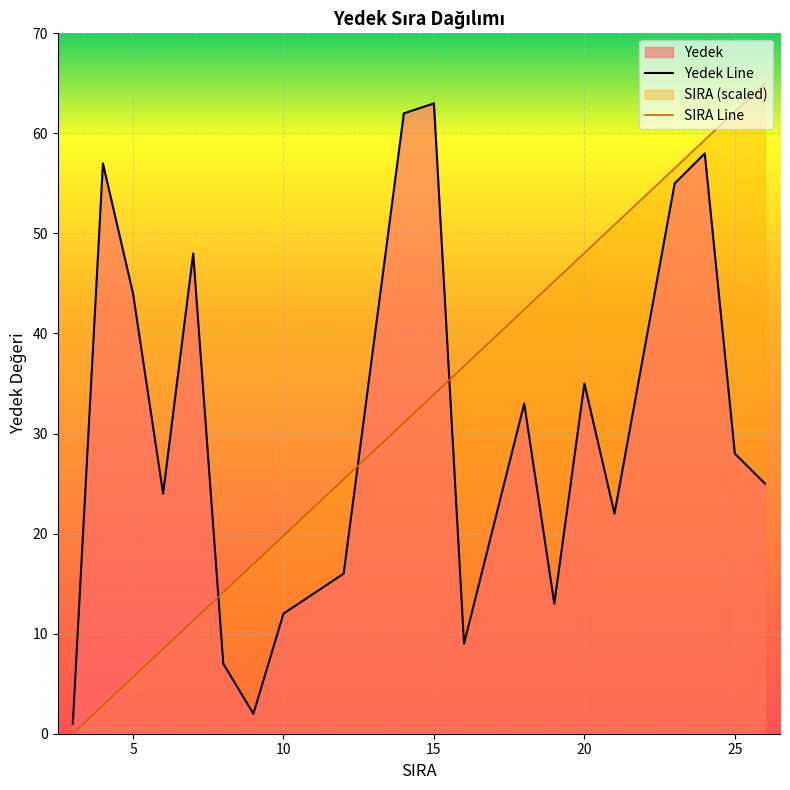

The value of Yedek Line at 15 is 95.5. True or false?

False